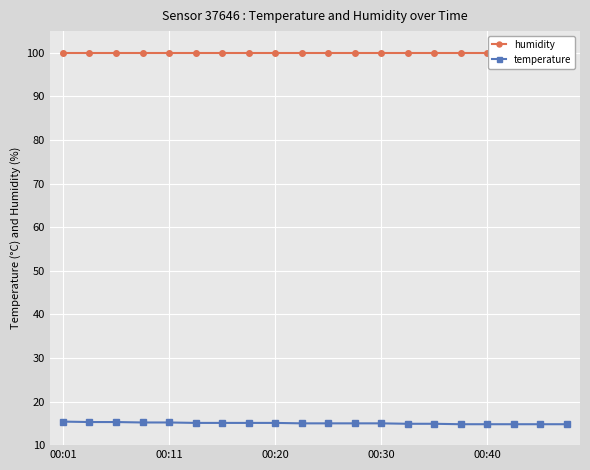

True or false: humidity has more than 0 interior local peaks.

False